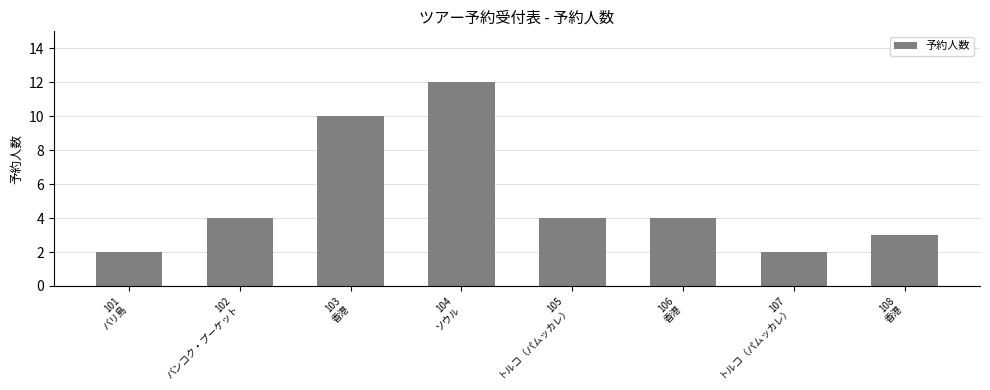

Is it true that the value at 105
トルコ（パムッカレ） is 7?

False